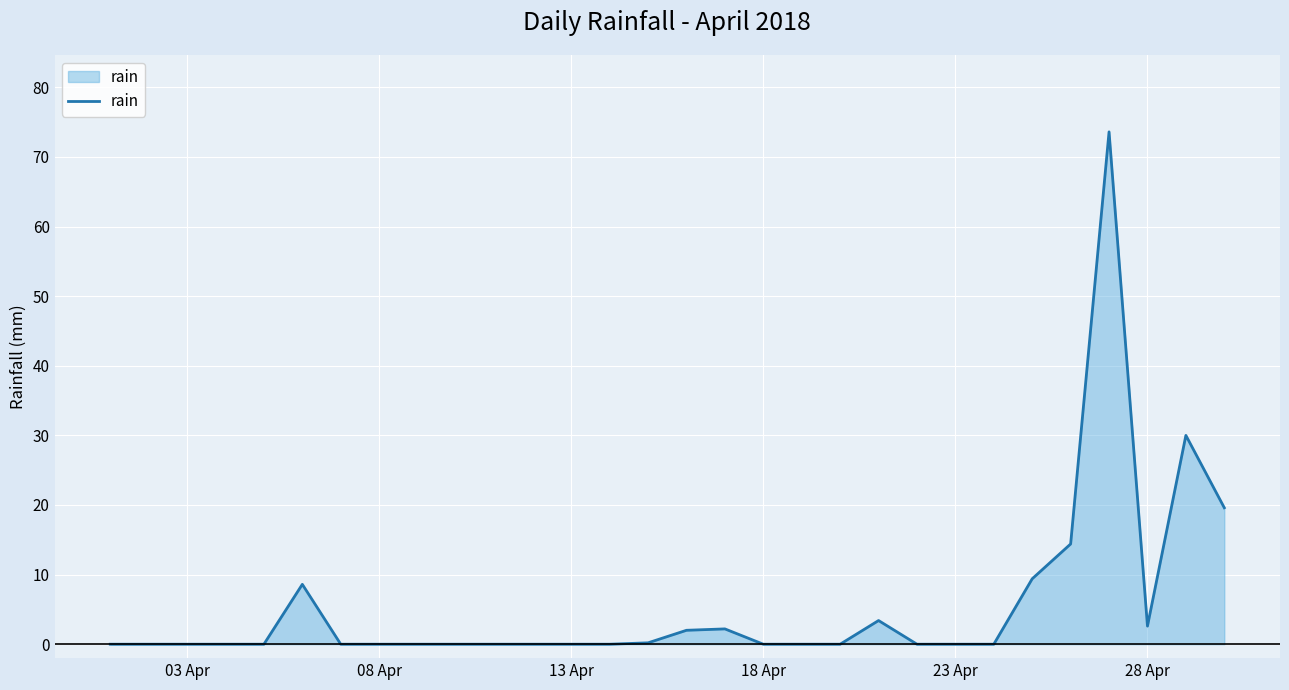

What is the difference between the maximum and minimum values?

73.6